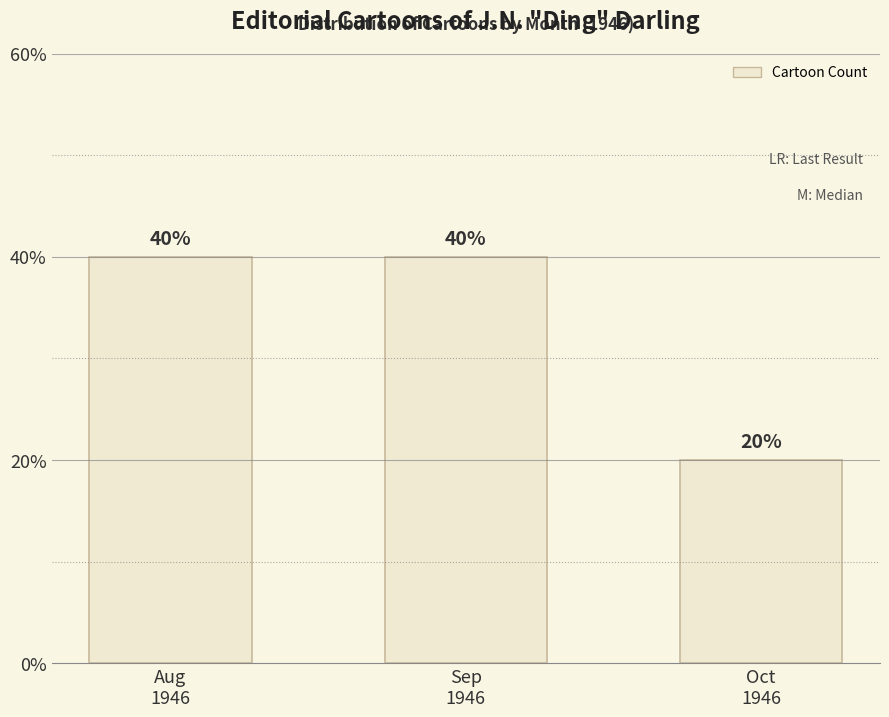

What is the ratio of the value at Aug
1946 to the value at Sep
1946?

1.0